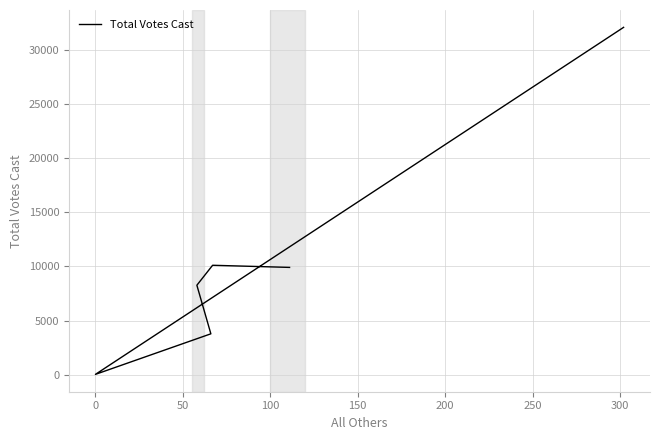

Reading left to right, what are all the values shown in this chart?

9902	10099	8257	3772	29	32059